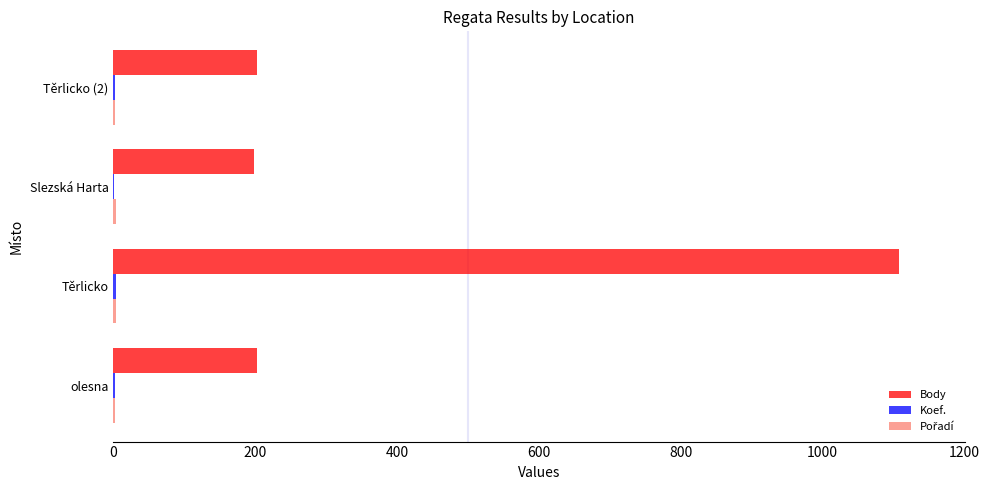

What is the sum of all Body values?

1710